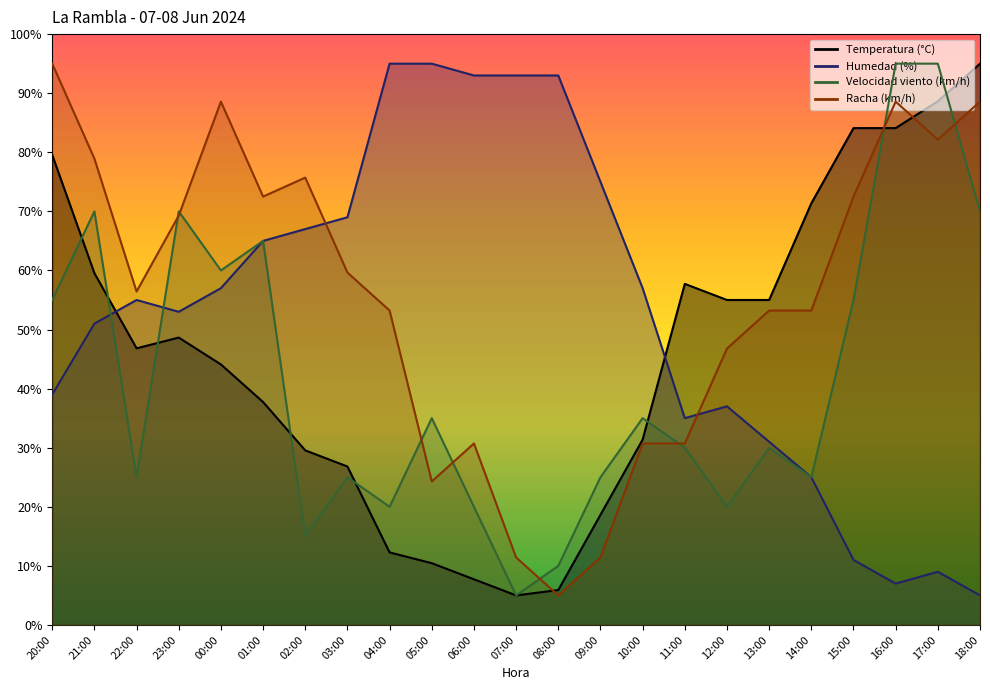

What is the sum of all Temperatura (°C) values?

1055.0